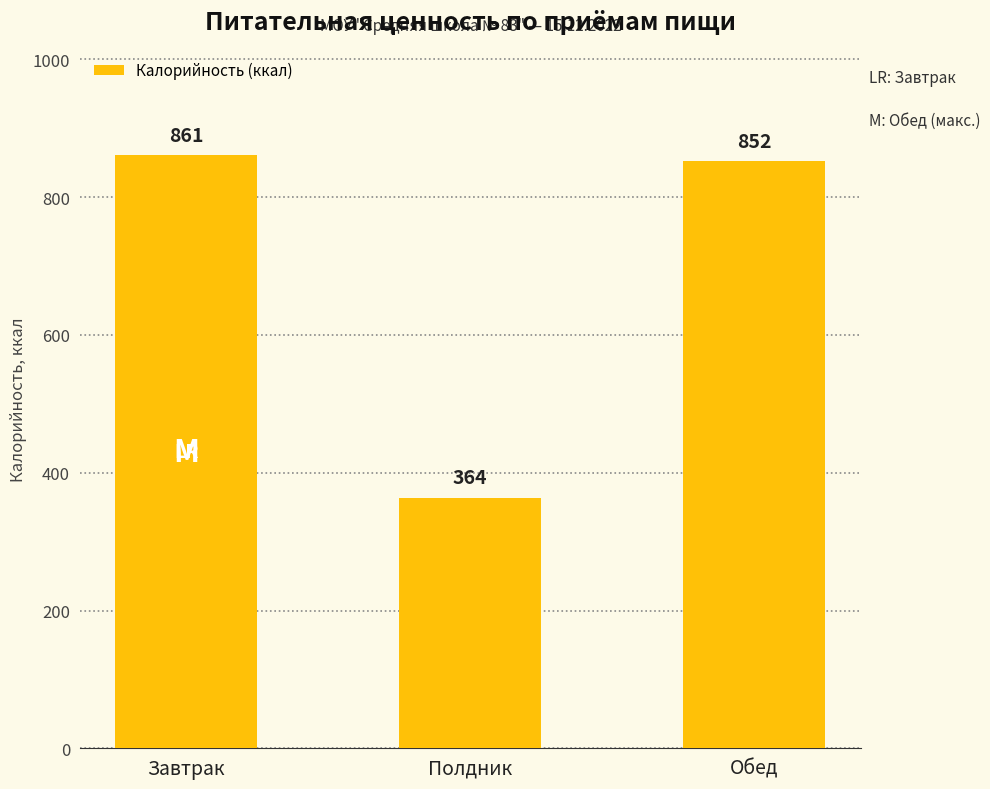

Reading left to right, transcribe all the data shown in this chart.

861	364	852